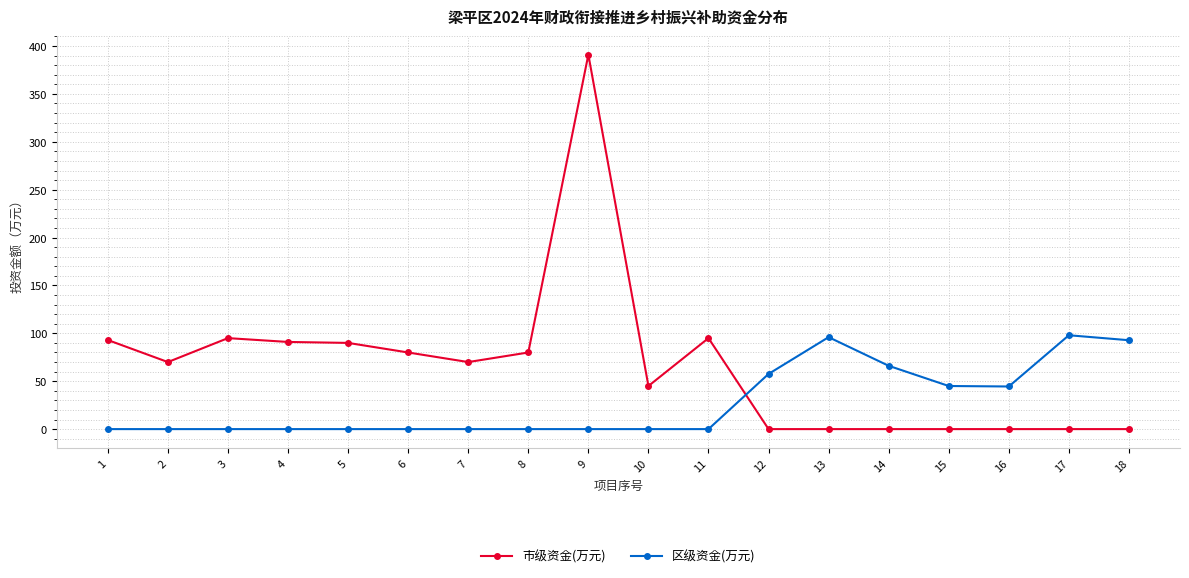

At 16, list the series in order from smallest to largest.

市级资金(万元), 区级资金(万元)